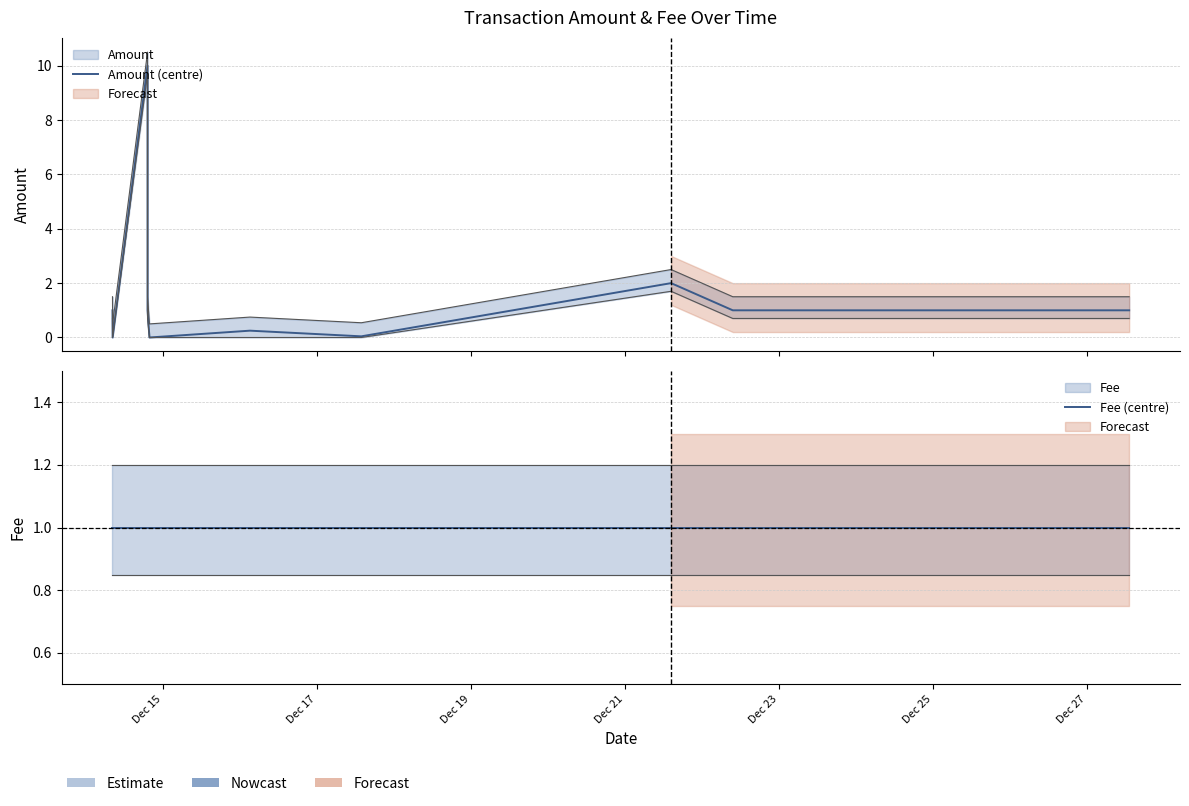

How many intersections are there between Amount (centre) and Fee (centre)?

2